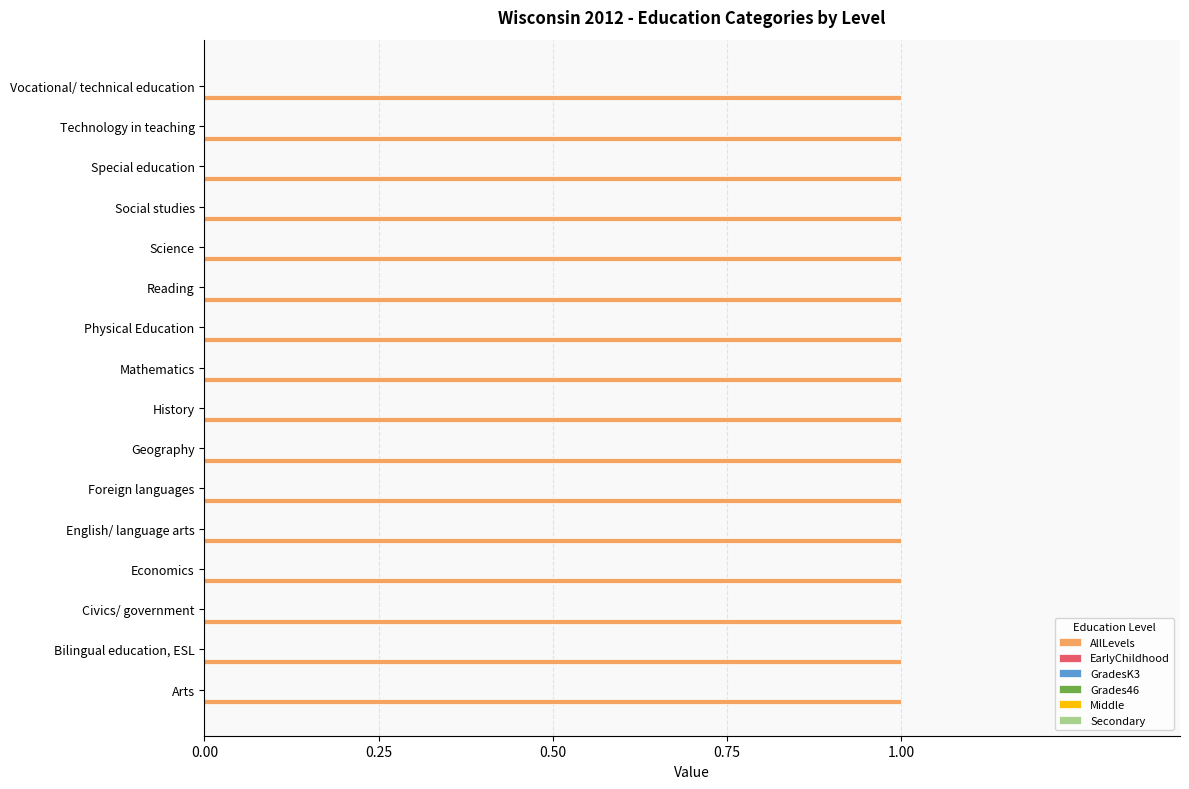

What are all the series names shown in the legend?

AllLevels, EarlyChildhood, GradesK3, Grades46, Middle, Secondary